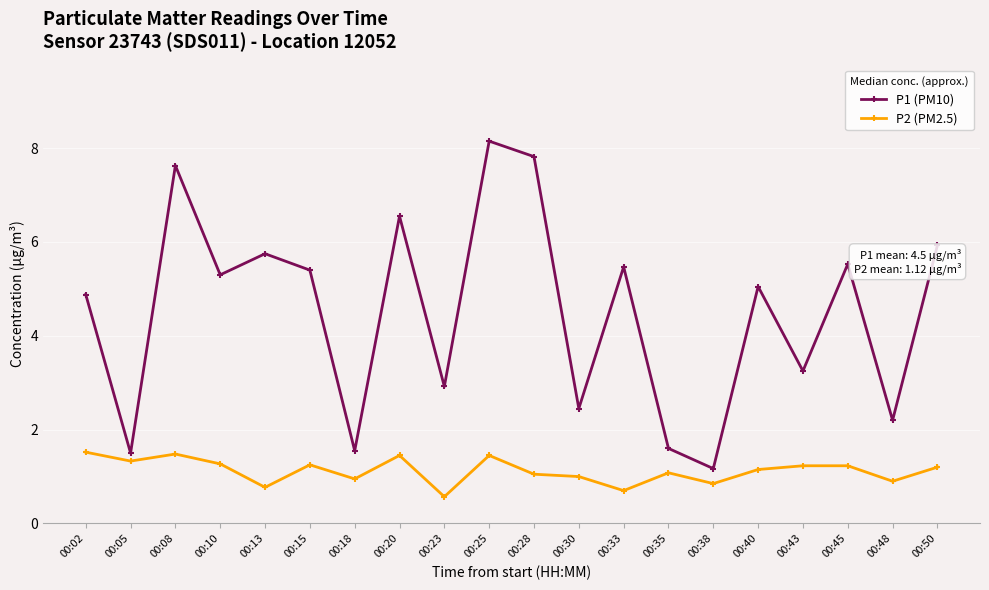

What is the difference between the highest and lowest values at 00:40?

3.9